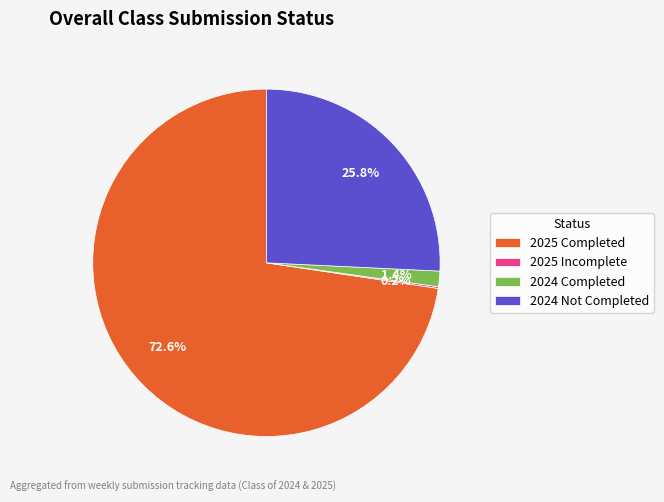

Which category accounts for the majority?

2025 Completed